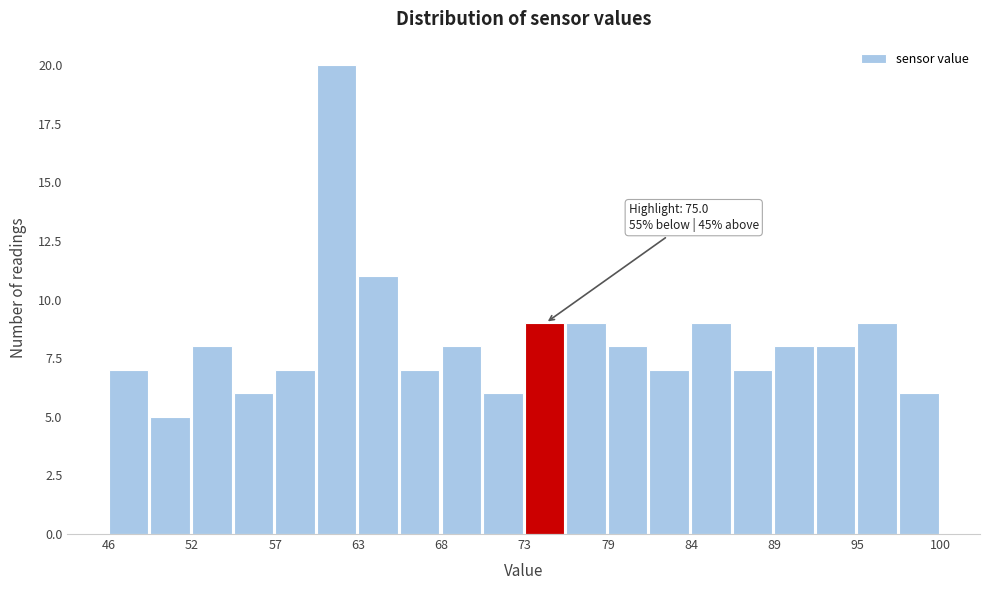

Read against the x-axis, roughly where is the centre of the tallest bar?

61